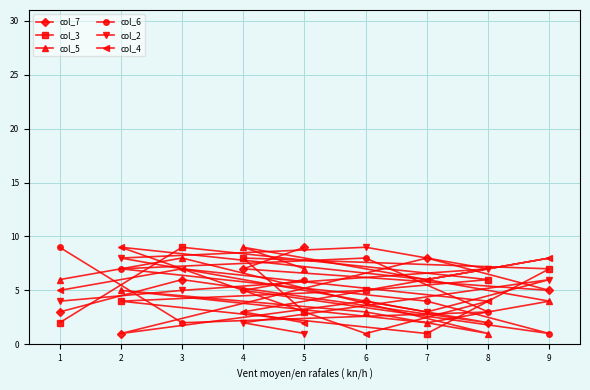

Reading left to right, extract all data points from this chart.

col_7: 1=3	2=1	3=6	4=7	5=9	6=4	7=8	8=2	9=5
col_3: 1=2	2=4	3=9	4=8	5=3	6=5	7=1	8=6	9=7
col_5: 1=6	2=5	3=8	4=9	5=7	6=3	7=2	8=1	9=4
col_6: 1=9	2=7	3=2	4=5	5=6	6=8	7=4	8=3	9=1
col_2: 1=4	2=8	3=5	4=2	5=1	6=9	7=3	8=7	9=6
col_4: 1=5	2=9	3=7	4=3	5=2	6=1	7=6	8=4	9=8